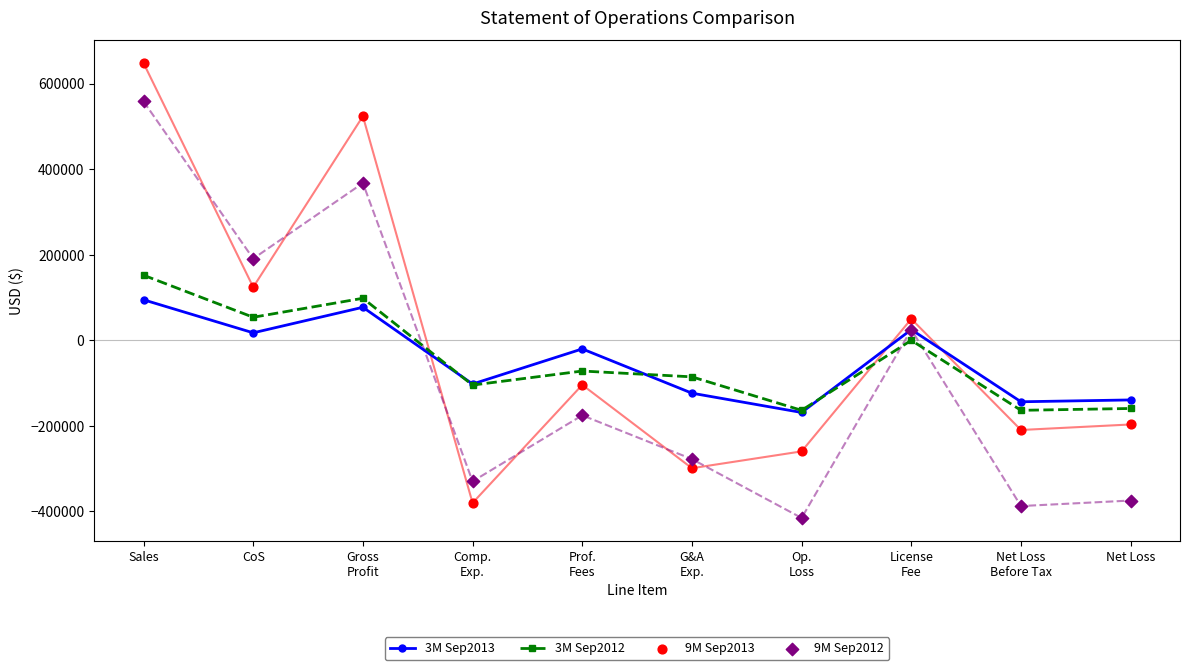

At how many categories does at least one series exceed 550661?

1